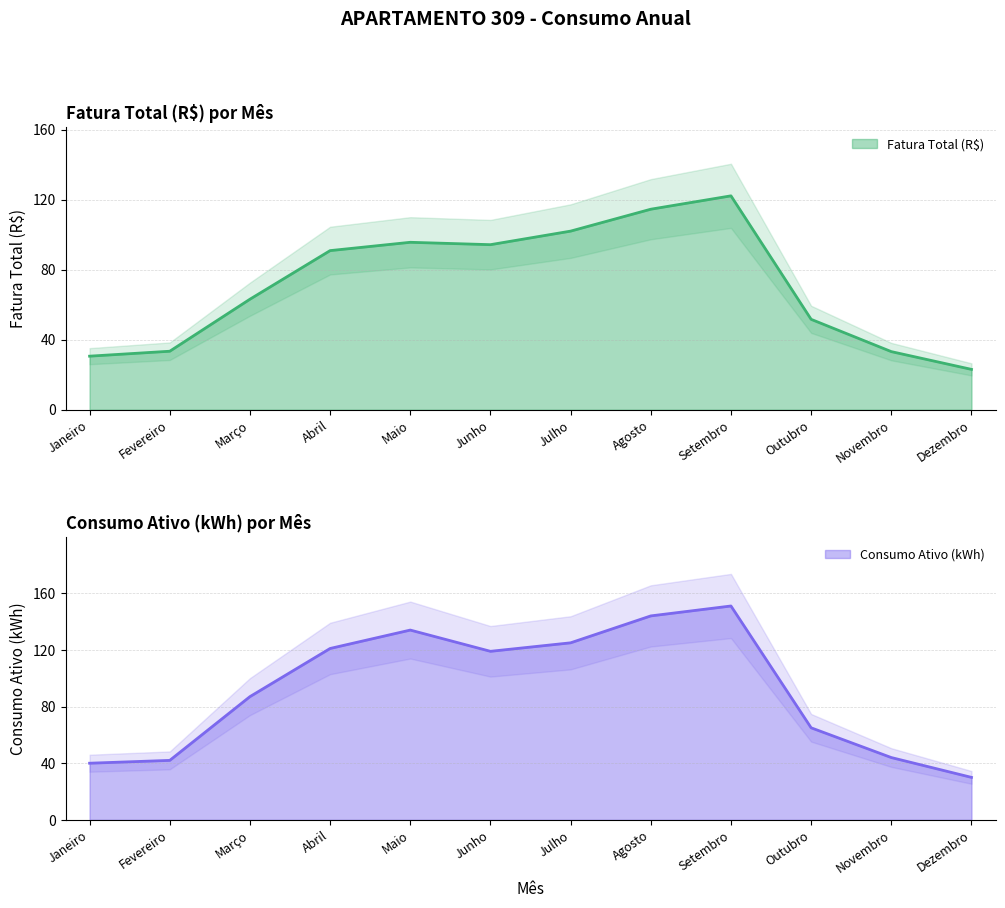

At which label does Fatura Total (R$) reach its minimum?

Dezembro